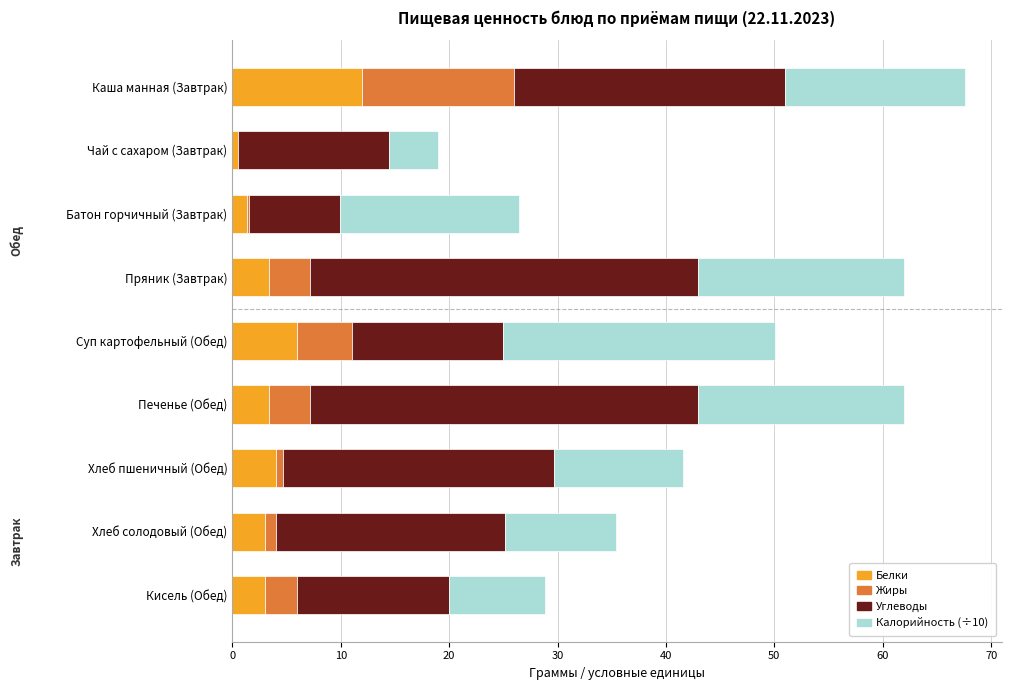

How many categories are shown in the chart?

9